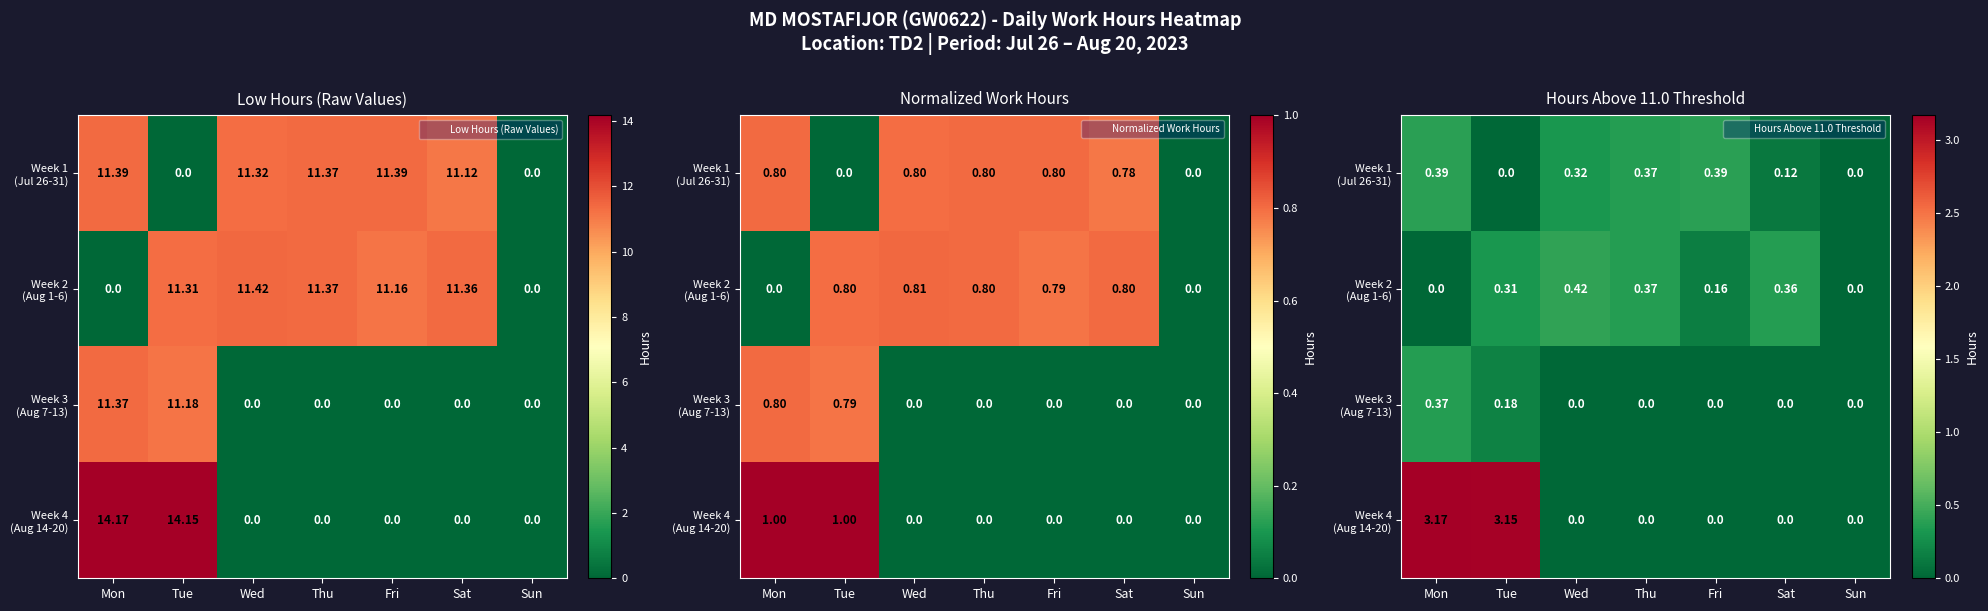

What is the difference between the second highest and second lowest values in the Week 4 (Aug 14-20) series?

3.2